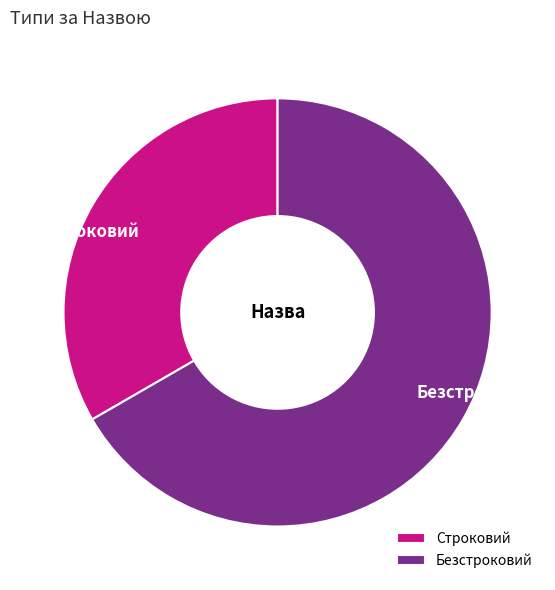

Which slice is the smallest?

Строковий